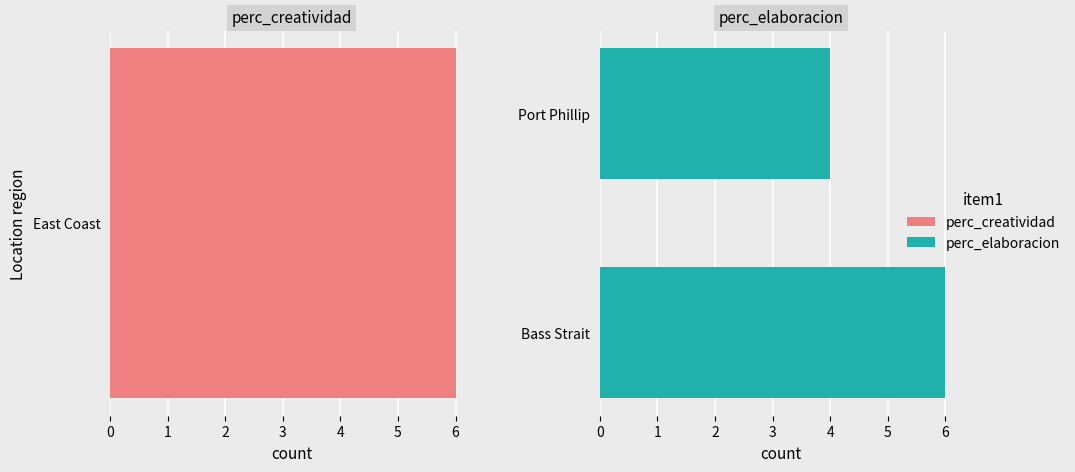

Read the value at Bass Strait.

6